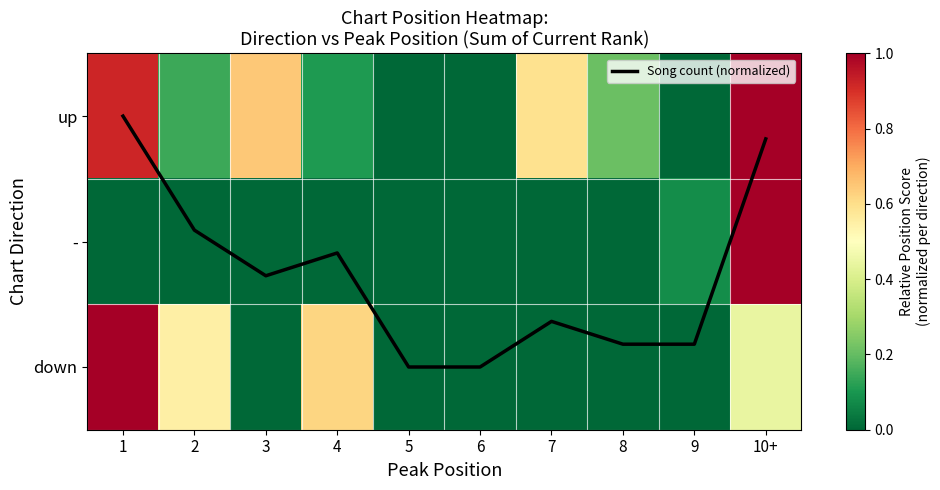

The up series shows 0.1 at 2. True or false?

False